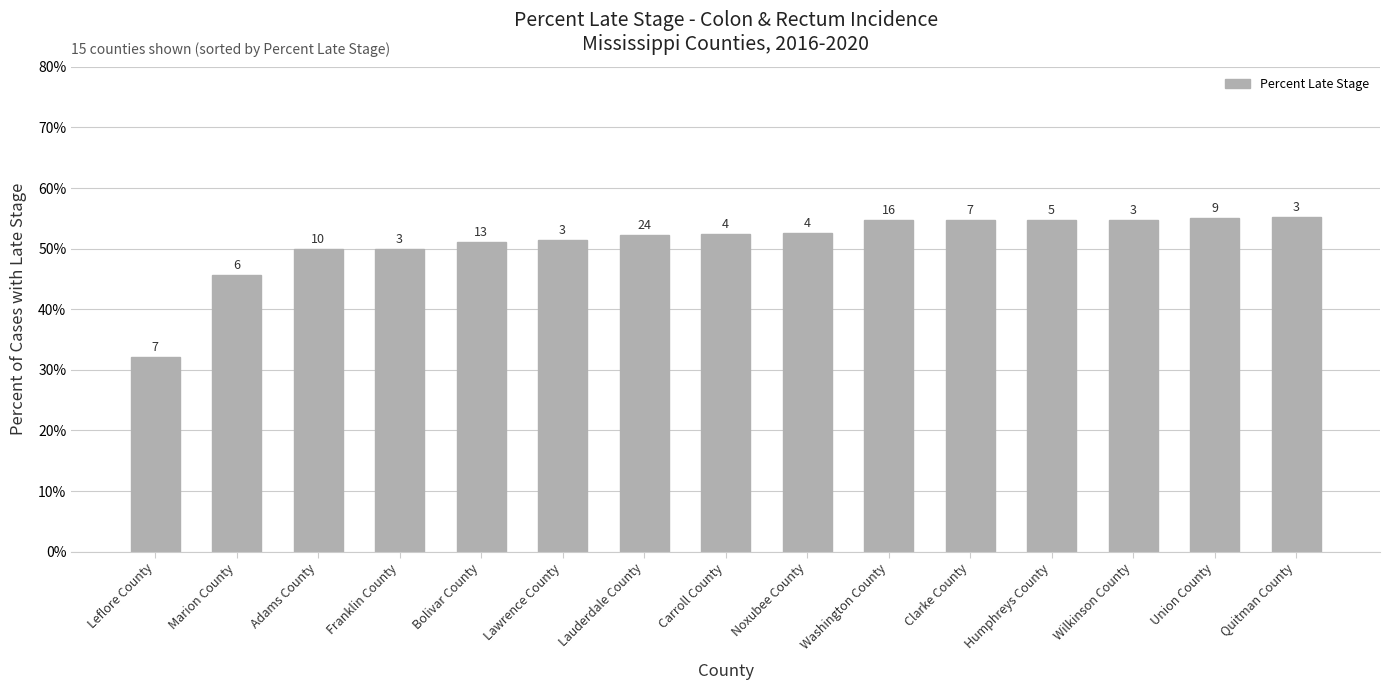

What is the difference between the maximum and minimum values?

23.1